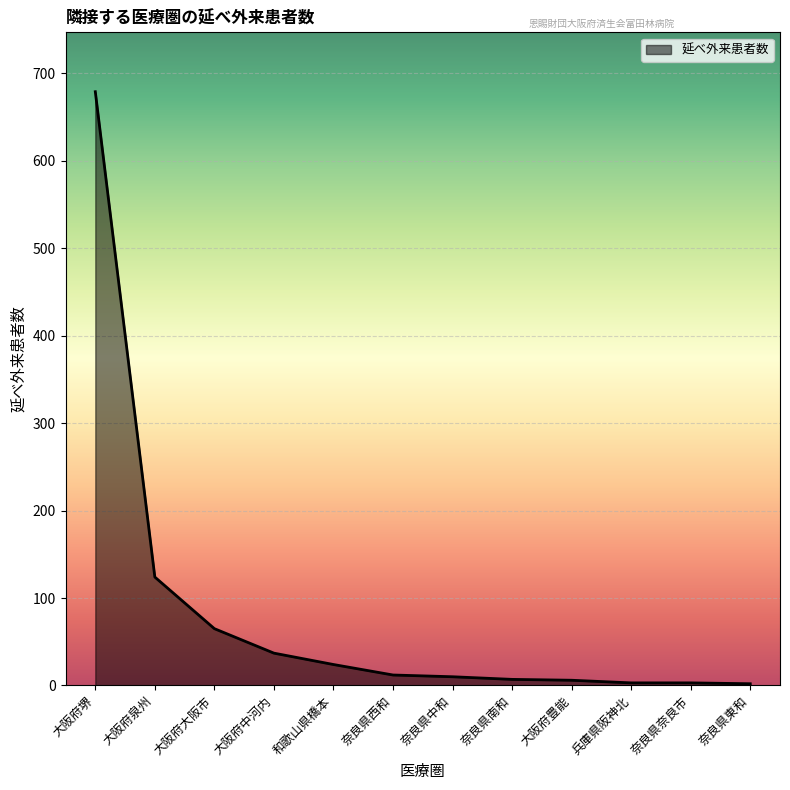

Is it true that the value at 大阪府中河内 is 37?

True